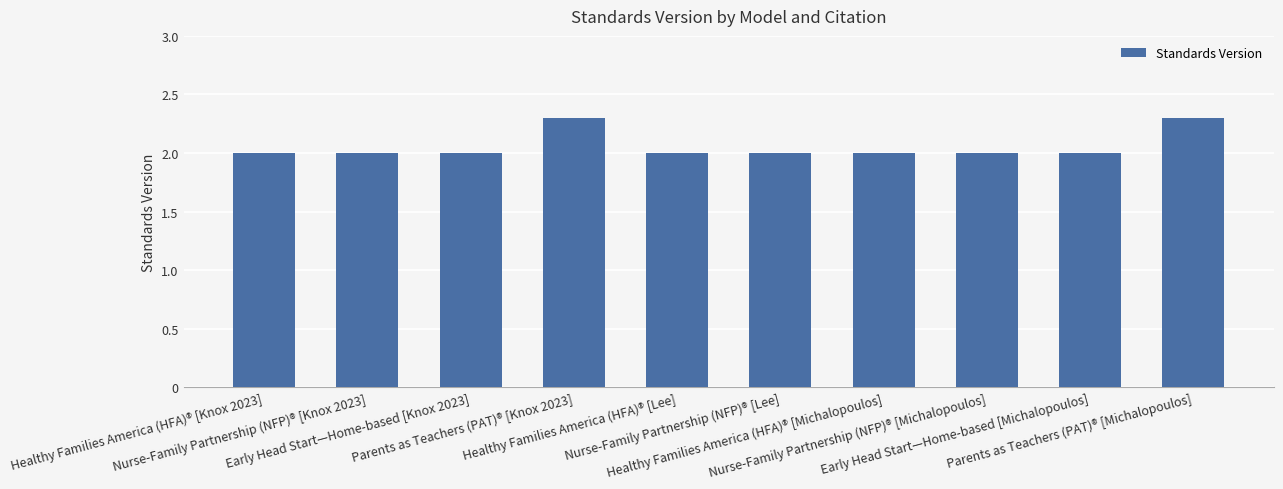

Is it true that the value at Healthy Families America (HFA)® [Michalopoulos] is 3.3?

False